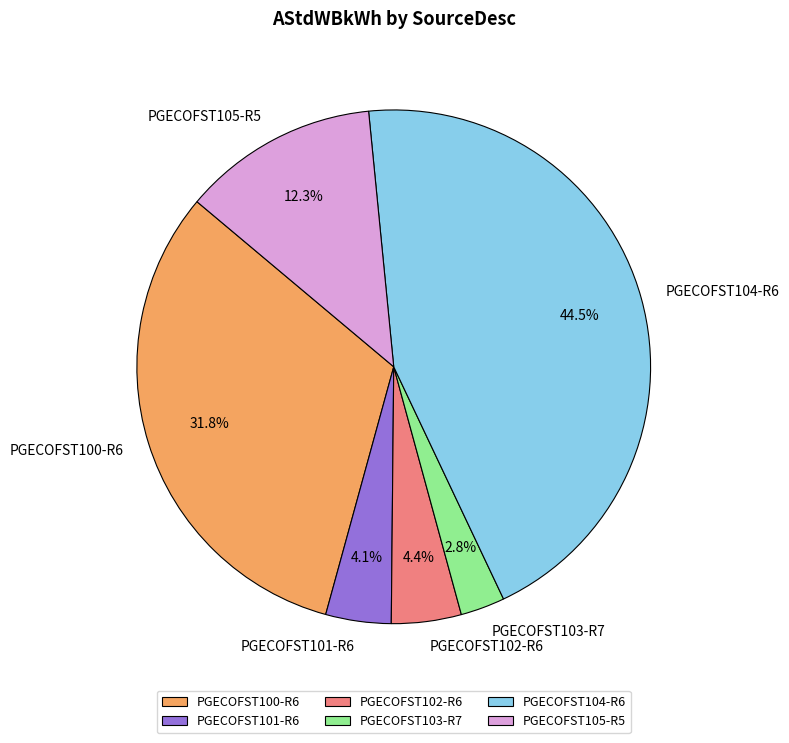

To the nearest percent, what is the combined percentage of PGECOFST105-R5 and PGECOFST101-R6?

16%